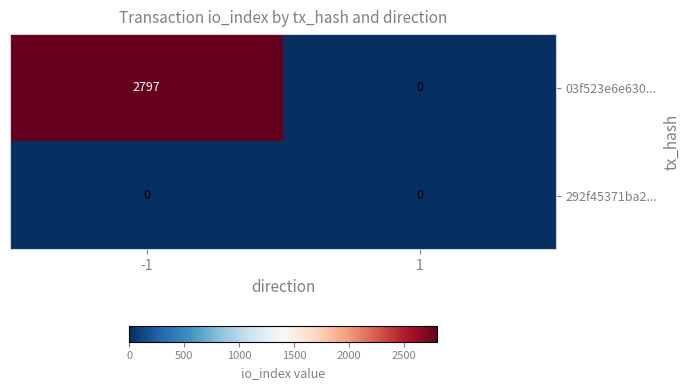

Which series has the widest spread of values?

03f523e6e630...